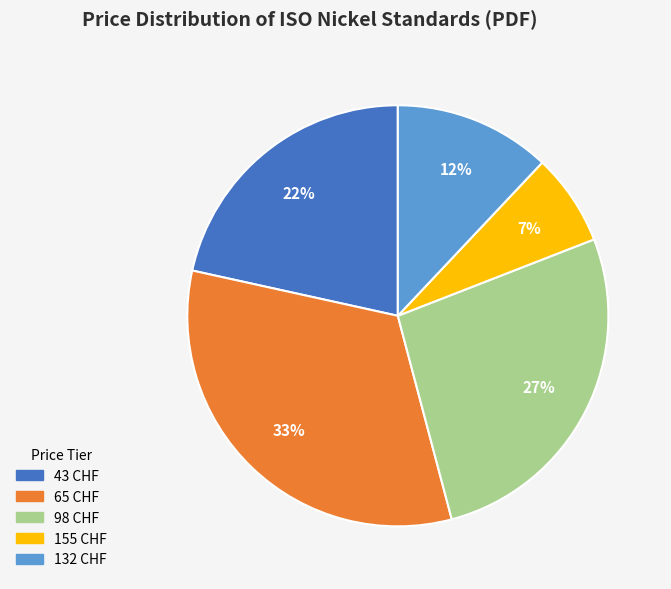

Is the sum of 98 CHF and 43 CHF greater than half?

No